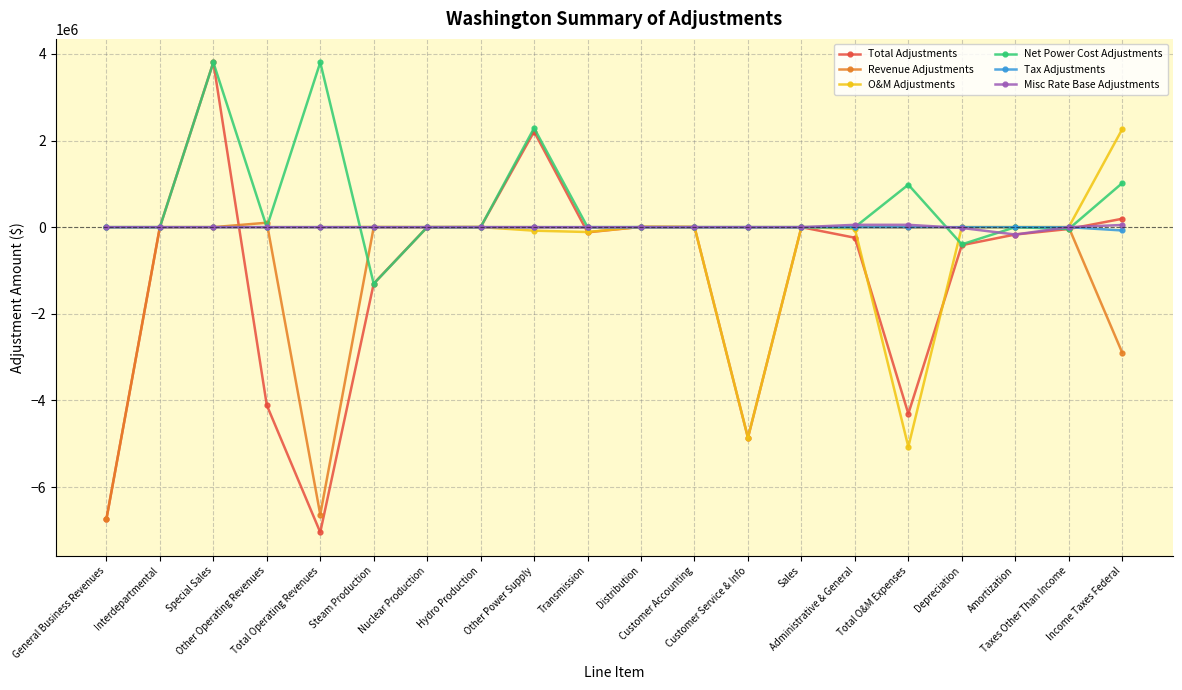

What are all the series names shown in the legend?

Total Adjustments, Revenue Adjustments, O&M Adjustments, Net Power Cost Adjustments, Tax Adjustments, Misc Rate Base Adjustments